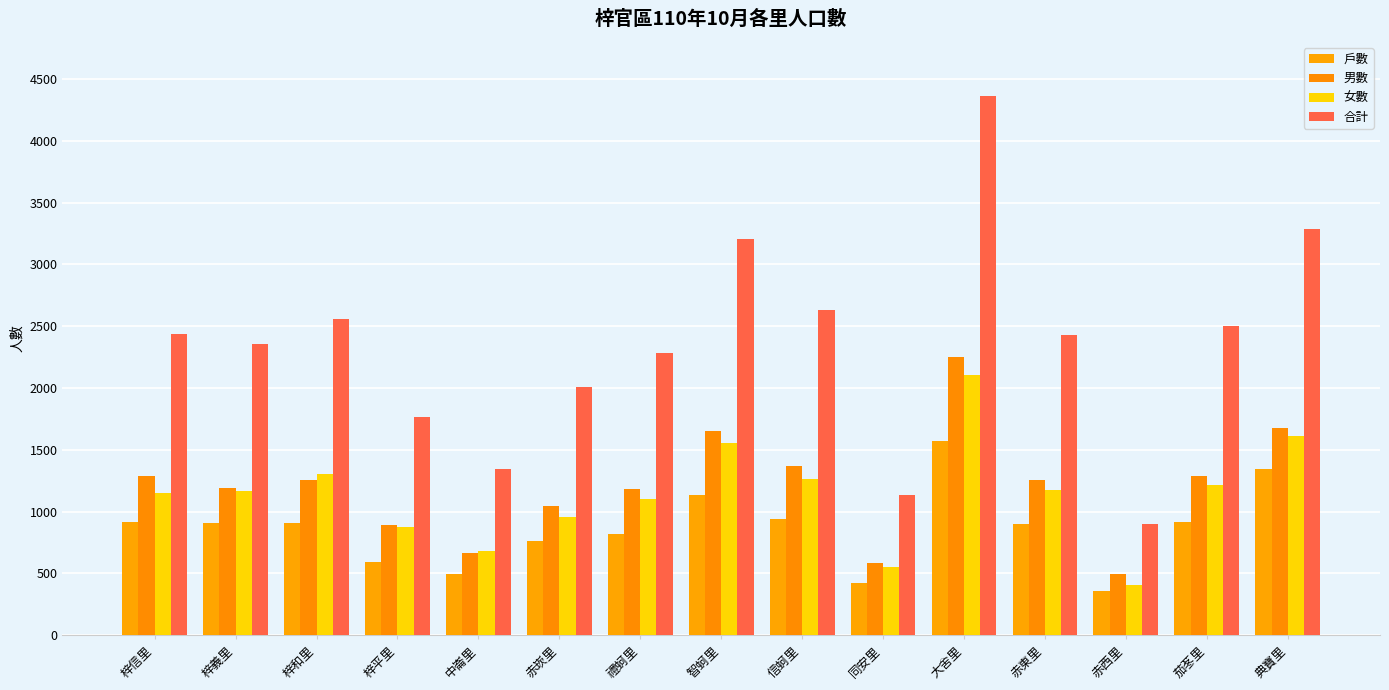

Count the number of categories in the chart.

15